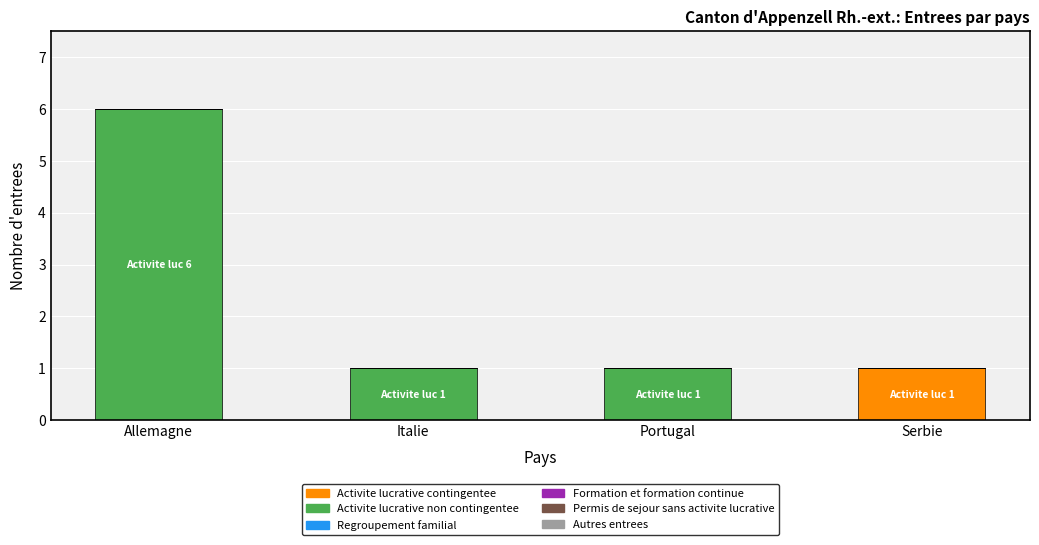

The value of Activite lucrative contingentee at Italie is 0. True or false?

True